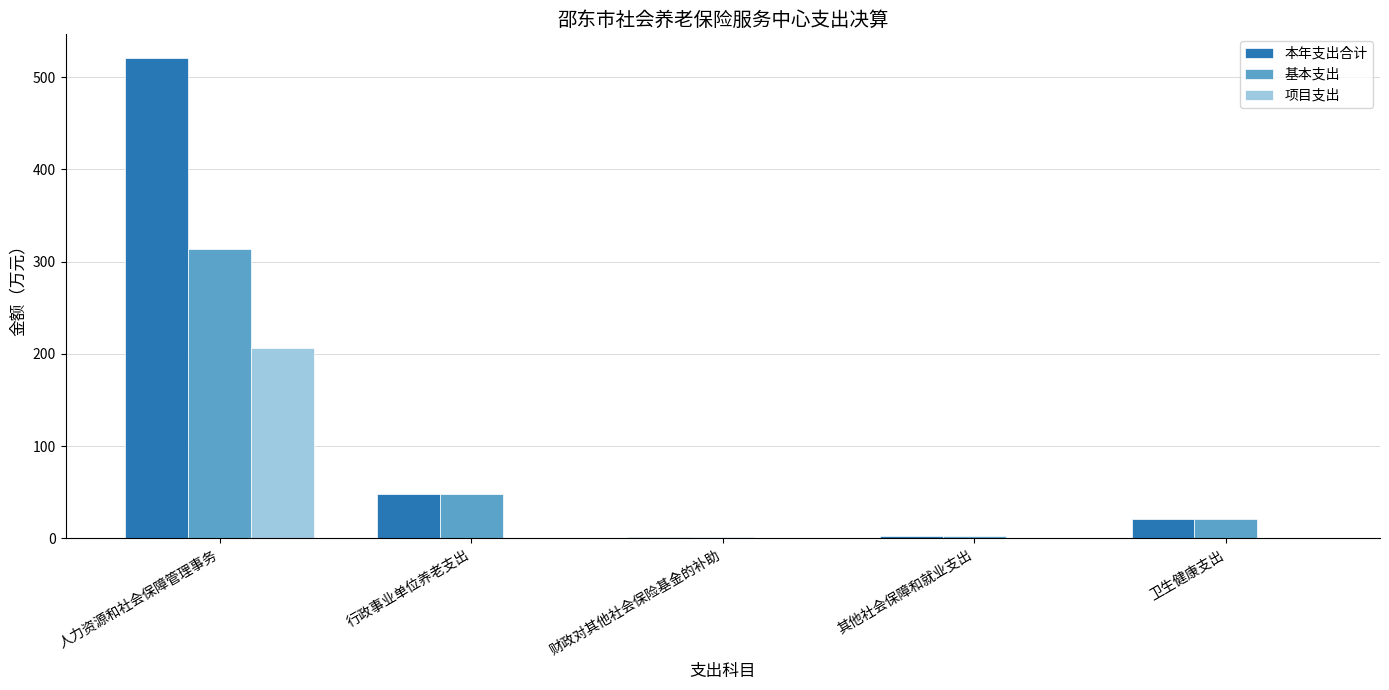

Does the chart contain stacked bars?

No